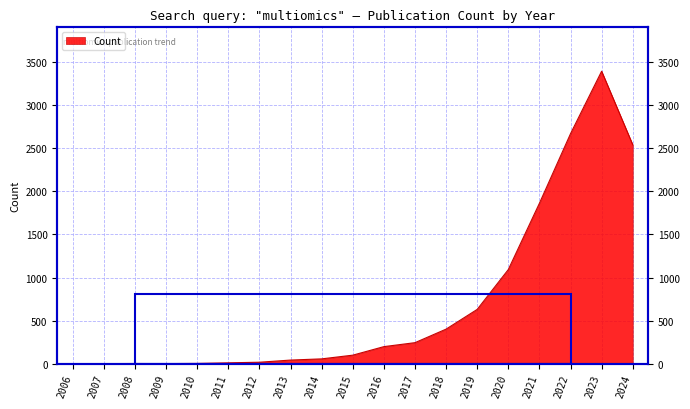

Reading left to right, transcribe all the data shown in this chart.

2	2	3	2	4	11	18	43	57	100	199	245	402	631	1093	1862	2669	3394	2541